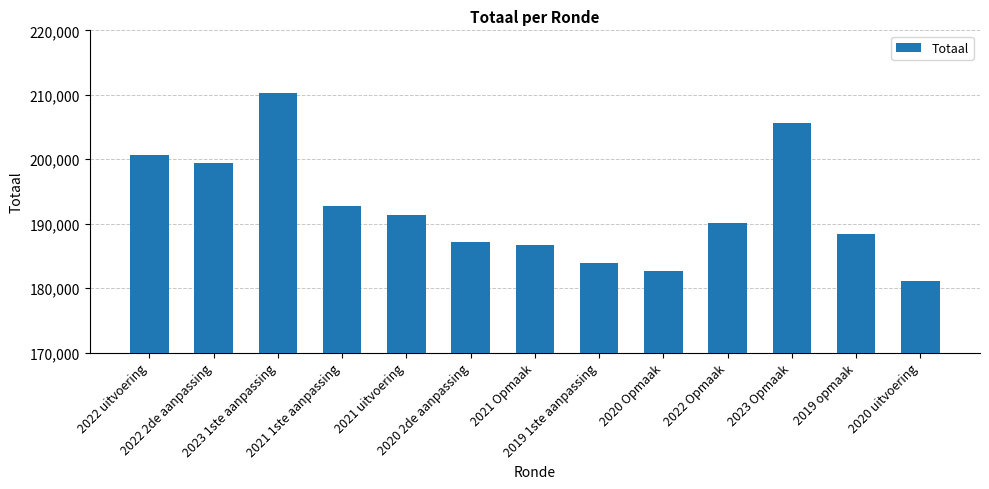

What is the value of the 5th bar from the left?

191369